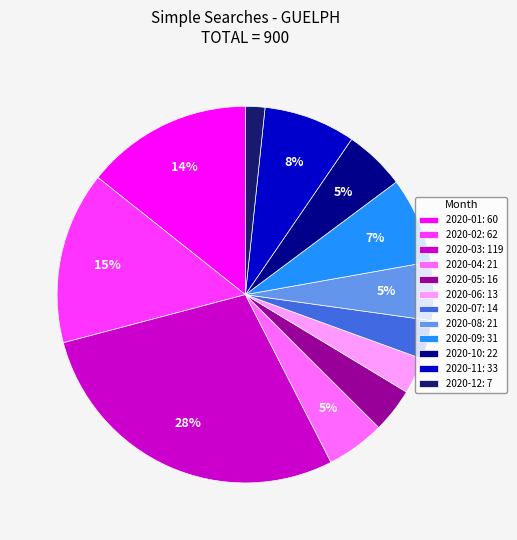

The 2020-09 slice represents 7% of the pie. True or false?

True